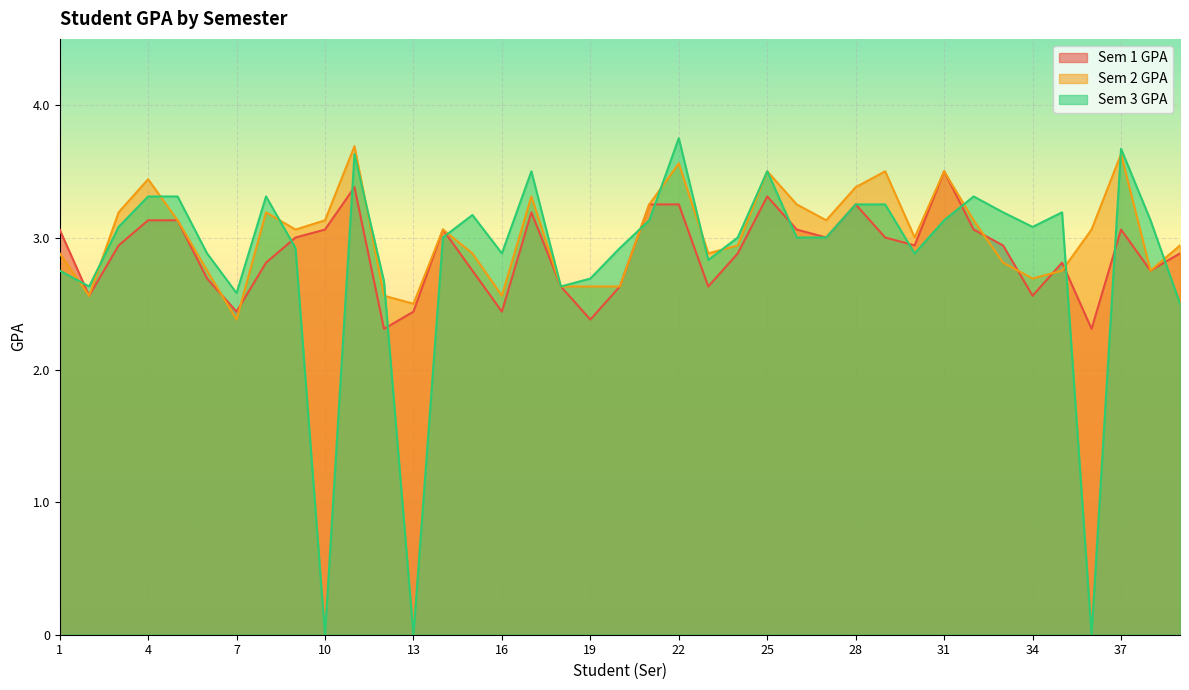

Where is the first local maximum for Sem 2 GPA?

4